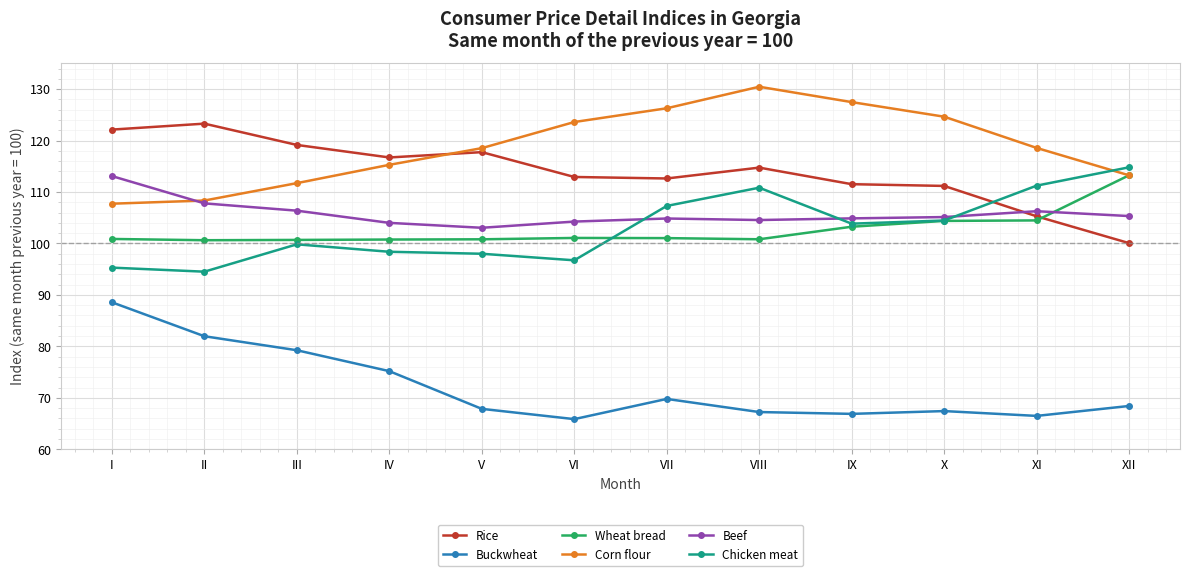

Does the chart display data point markers on the line(s)?

Yes